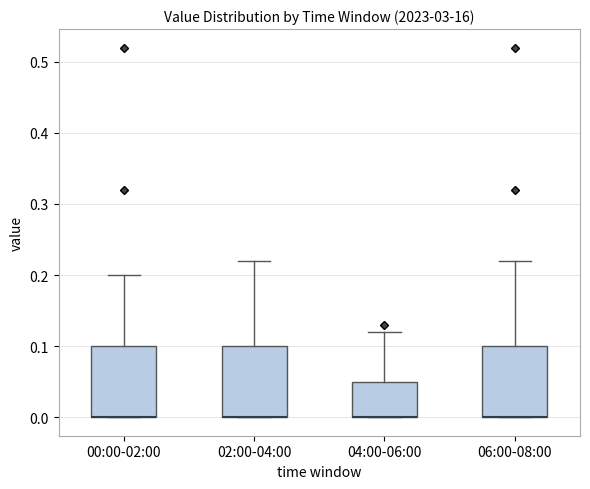

Reading left to right, transcribe this box plot: for each box, give where its median line is, the range the box spans, and where its two whiskers end, as read against the y-axis. The values are not printed on the chart, so give them approximately, as read against the axis.

00:00-02:00: median 0.00 (drawn on the box's lower edge), box 0.00 to 0.10, whiskers 0.00 to 0.20
02:00-04:00: median 0.00 (drawn on the box's lower edge), box 0.00 to 0.10, whiskers 0.00 to 0.22
04:00-06:00: median 0.00 (drawn on the box's lower edge), box 0.00 to 0.05, whiskers 0.00 to 0.12
06:00-08:00: median 0.00 (drawn on the box's lower edge), box 0.00 to 0.10, whiskers 0.00 to 0.22